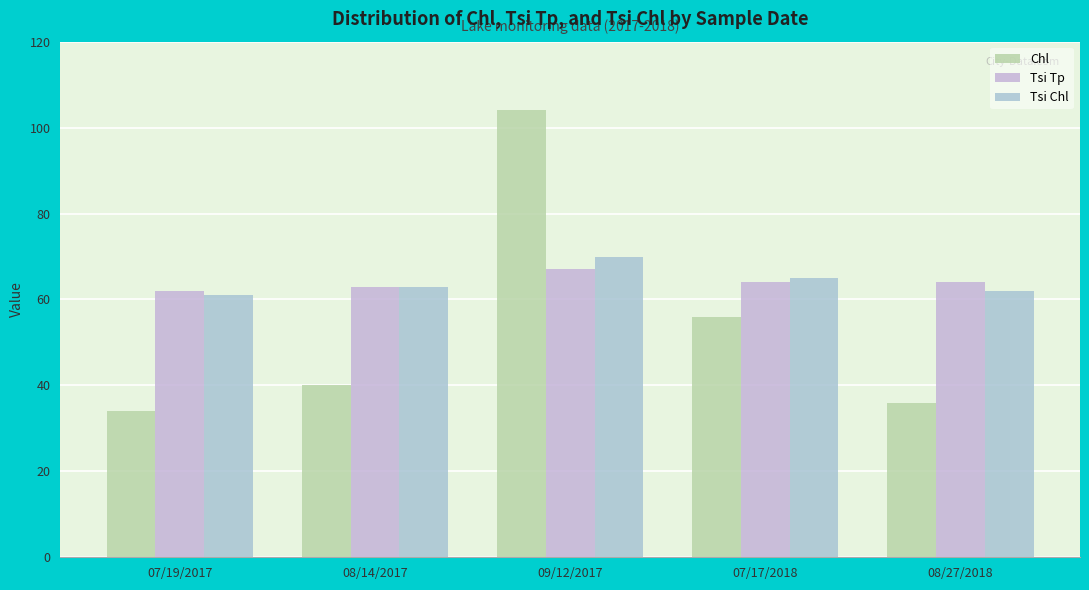

Reading left to right, extract all data points from this chart.

Chl: 07/19/2017=34	08/14/2017=40	09/12/2017=104	07/17/2018=56	08/27/2018=36
Tsi Tp: 07/19/2017=62	08/14/2017=63	09/12/2017=67	07/17/2018=64	08/27/2018=64
Tsi Chl: 07/19/2017=61	08/14/2017=63	09/12/2017=70	07/17/2018=65	08/27/2018=62